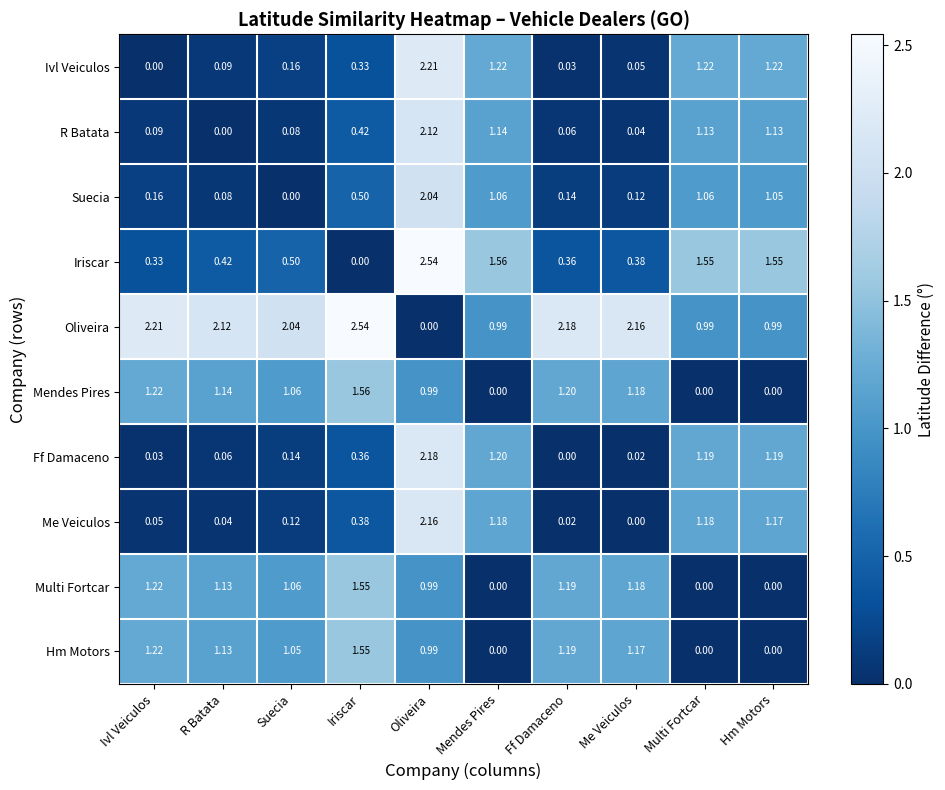

At which category is the sum across all series the highest?

Oliveira